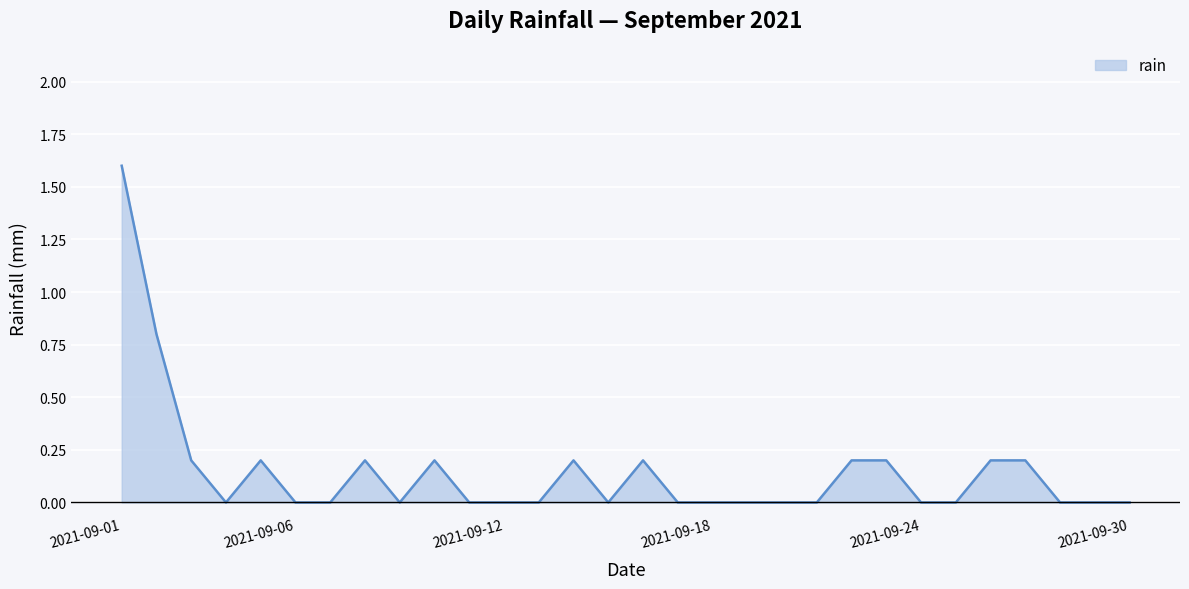

What is the difference between the maximum and minimum values?

1.6